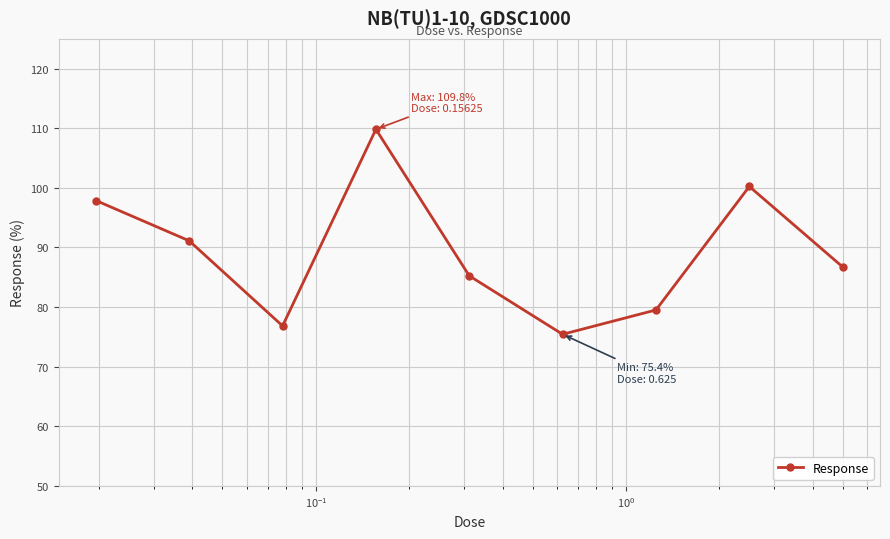

How many values are below 86?

4